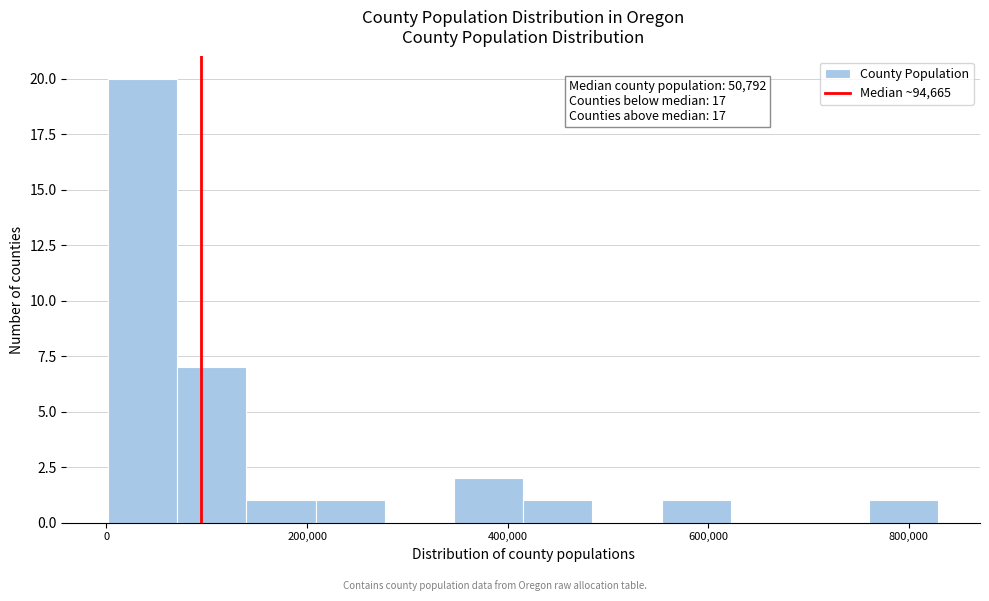

Around what value on the x-axis is the tallest bar? Give the approximate position of its centre, as read against the axis.

40000